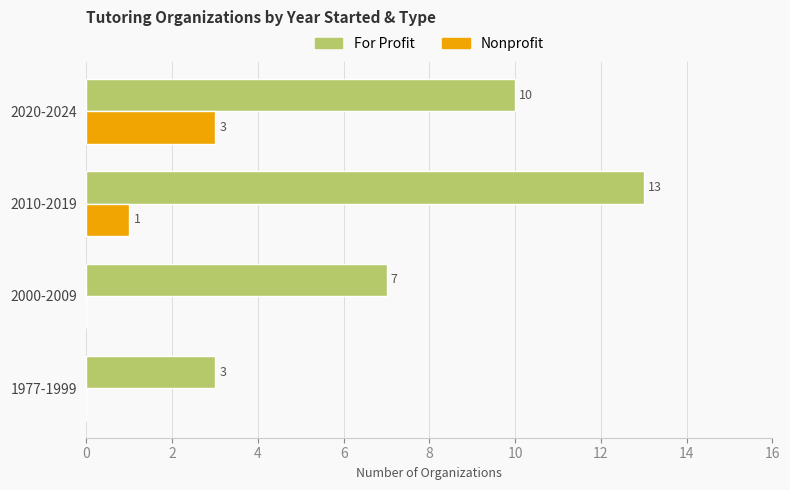

At which category is the sum across all series the highest?

2010-2019